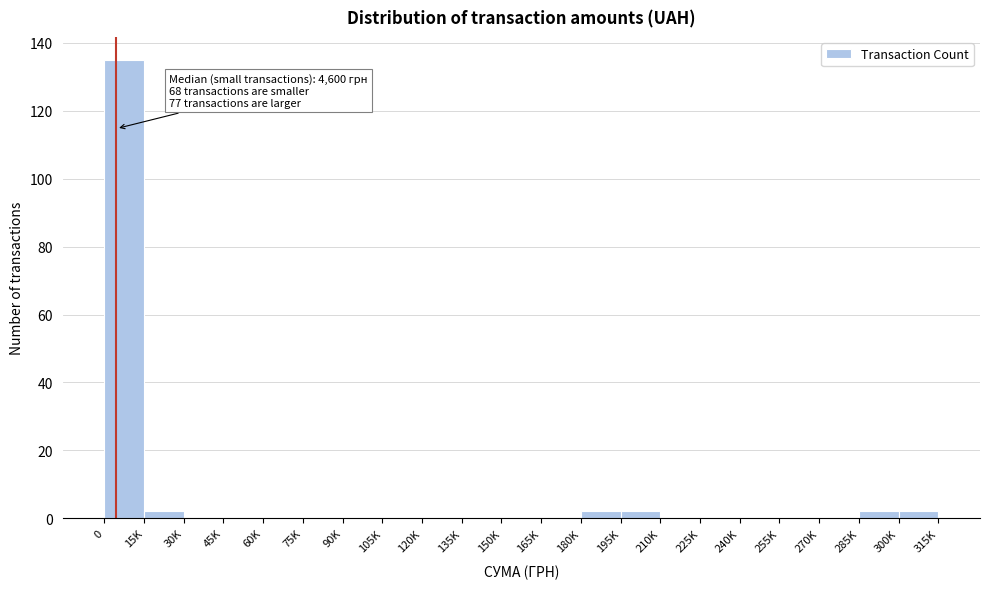

Reading left to right, transcribe all the data shown in this chart.

0=135	15K=2	30K=0	45K=0	60K=0	75K=0	90K=0	105K=0	120K=0	135K=0	150K=0	165K=0	180K=2	195K=2	210K=0	225K=0	240K=0	255K=0	270K=0	285K=2	300K=2